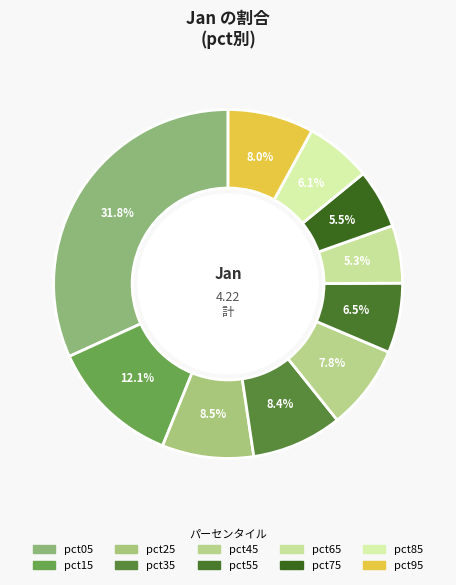

To the nearest percent, what portion does pct05 represent?

32%